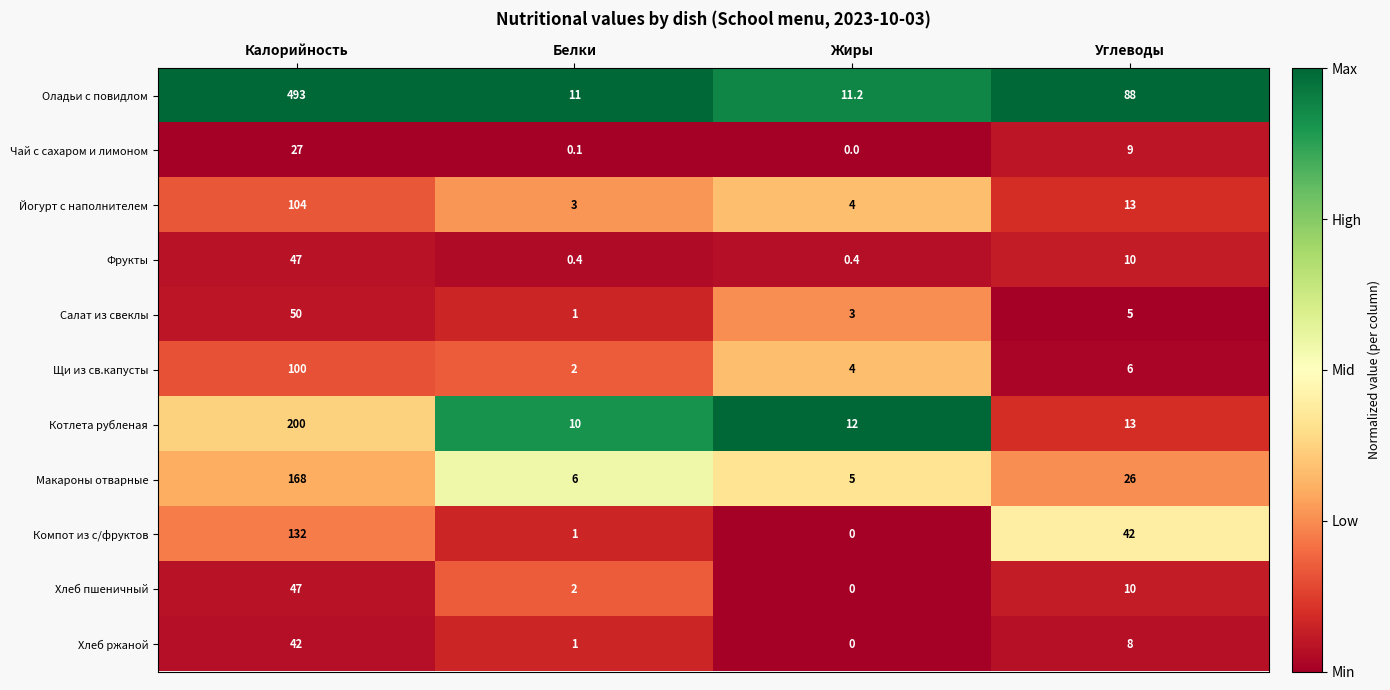

Read the Щи из св.капусты value at Жиры.

4.0